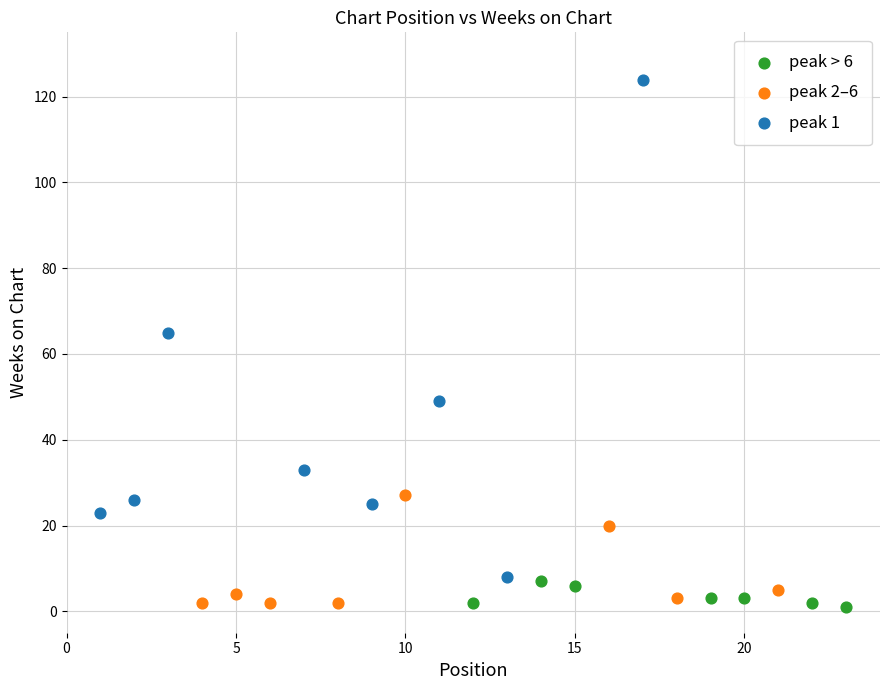

Which series has the widest spread of Y values?

peak 1